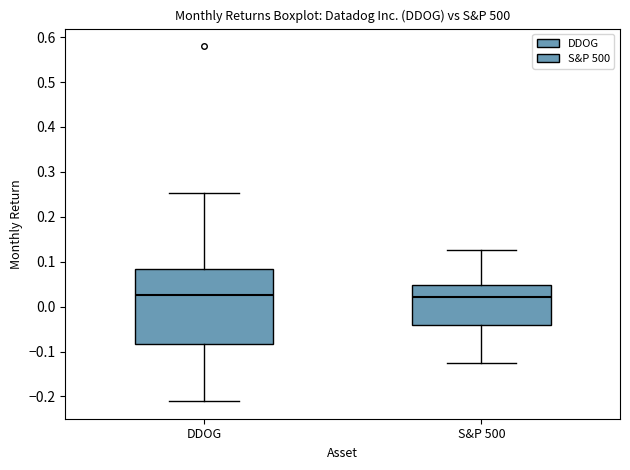

Which box is the tallest, from its lower edge to its upper edge?

DDOG